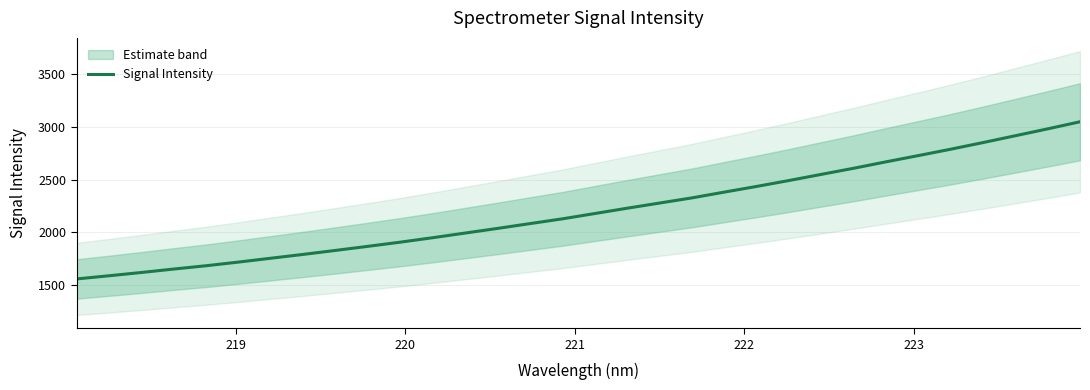

What is the value of the 23rd point from the left?

2493.0